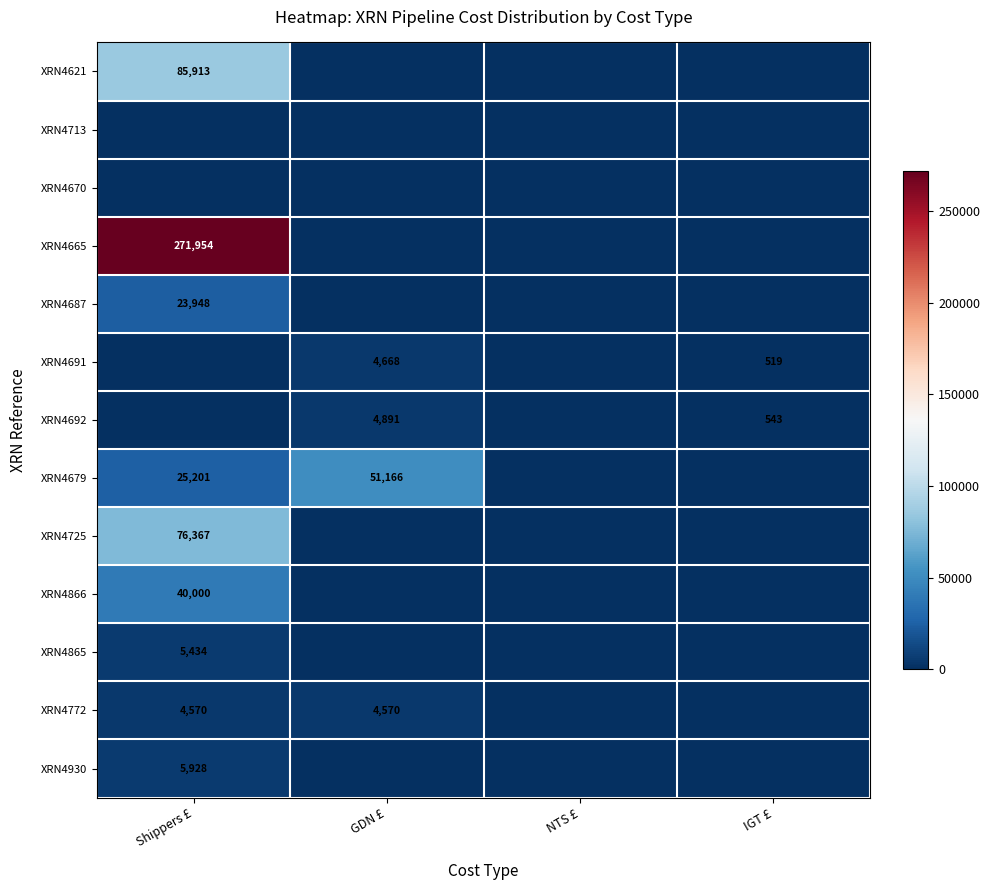

True or false: XRN4725 has a value of 76367 at Shippers £.

True